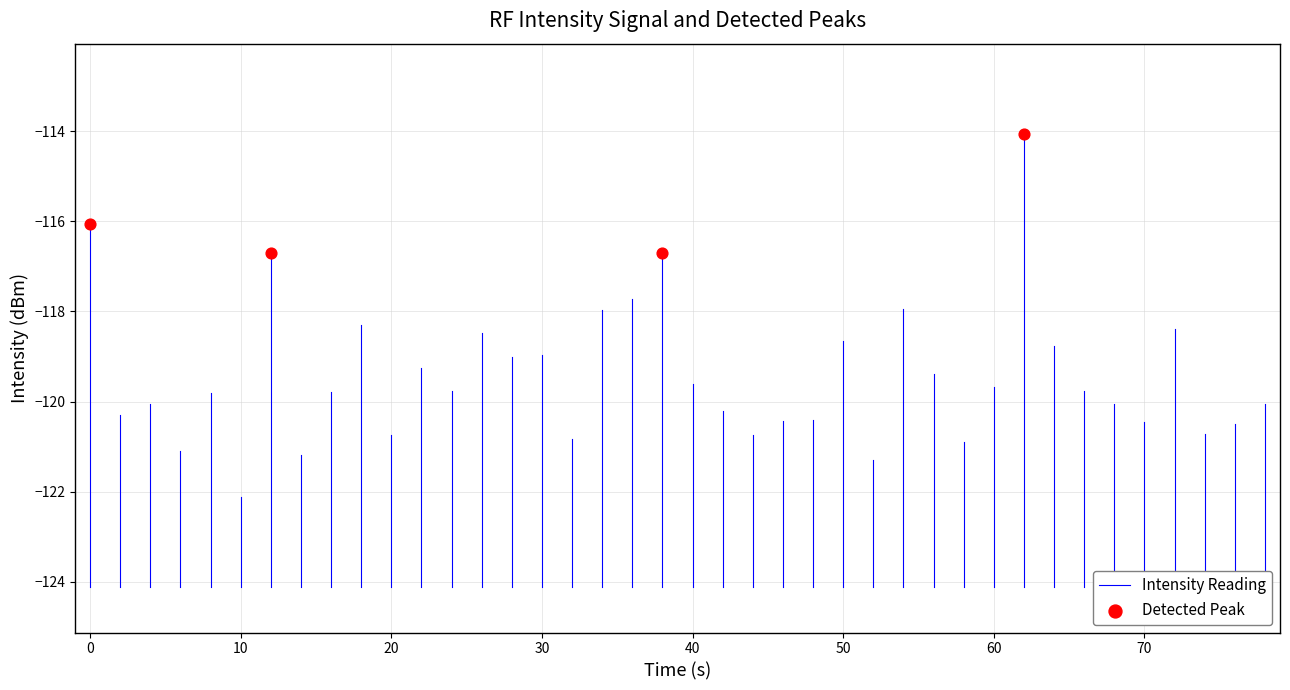

What is the range of X values (max minus min)?

62.0